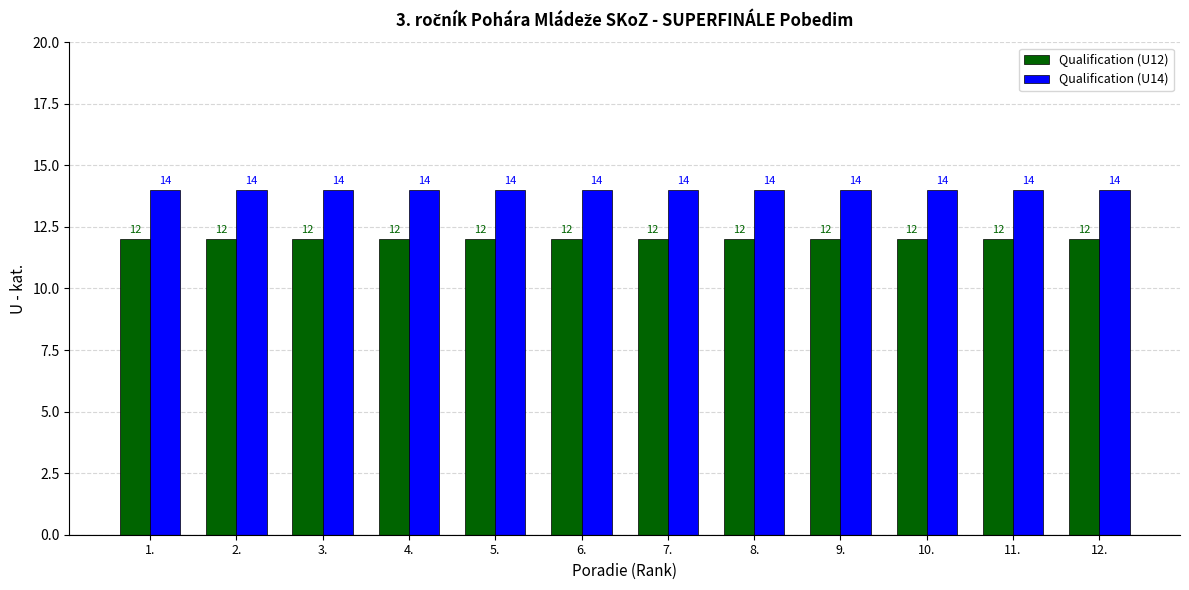

What is the minimum value for Qualification (U14)?

14